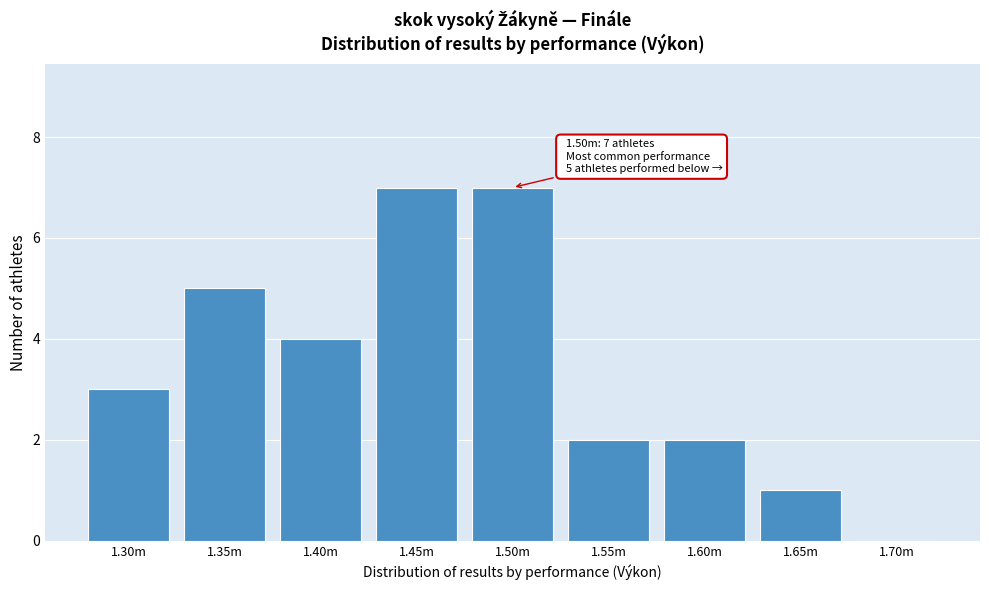

Reading left to right, transcribe all the data shown in this chart.

1.30m=3	1.35m=5	1.40m=4	1.45m=7	1.50m=7	1.55m=2	1.60m=2	1.65m=1	1.70m=0